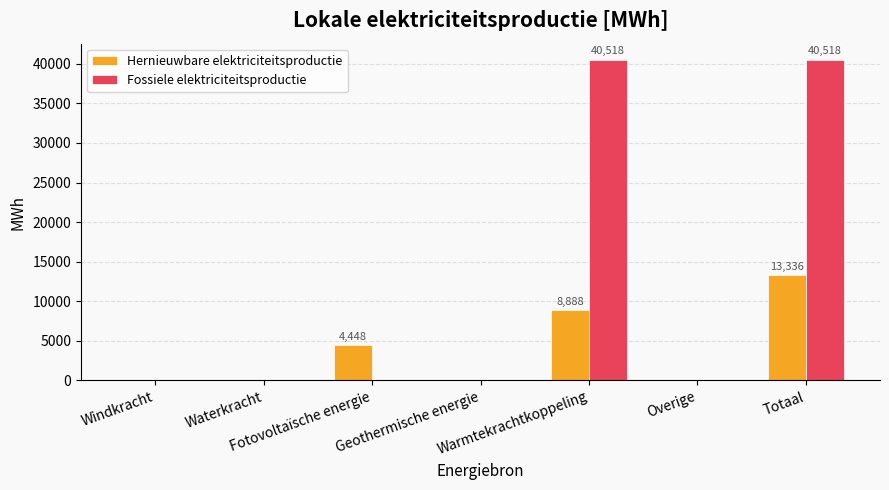

Which series has the largest total across all categories?

Fossiele elektriciteitsproductie